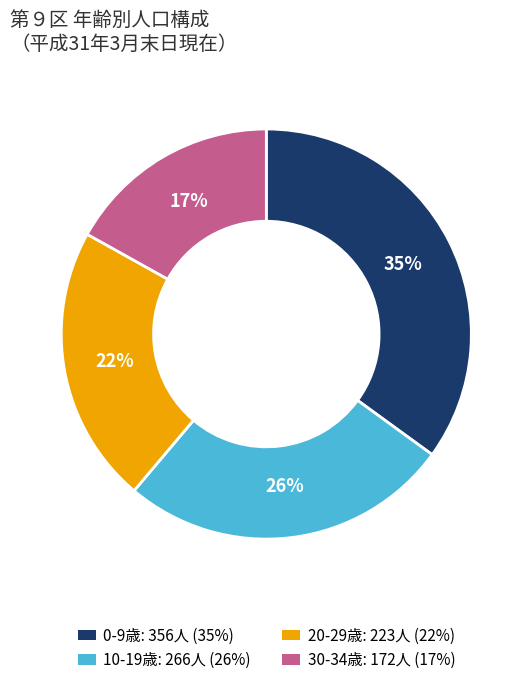

Combined, do 20-29歳: 223人 (22%) and 0-9歳: 356人 (35%) account for over 50%?

Yes